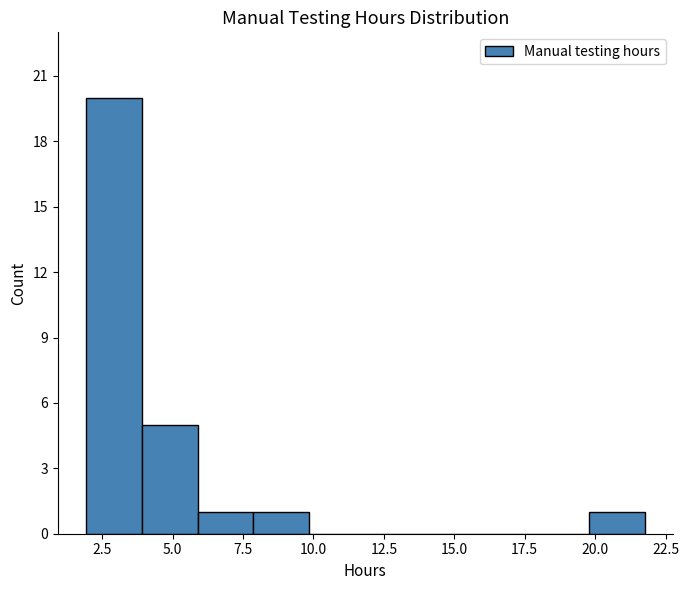

Read against the x-axis, roughly where is the centre of the tallest bar?

3.0